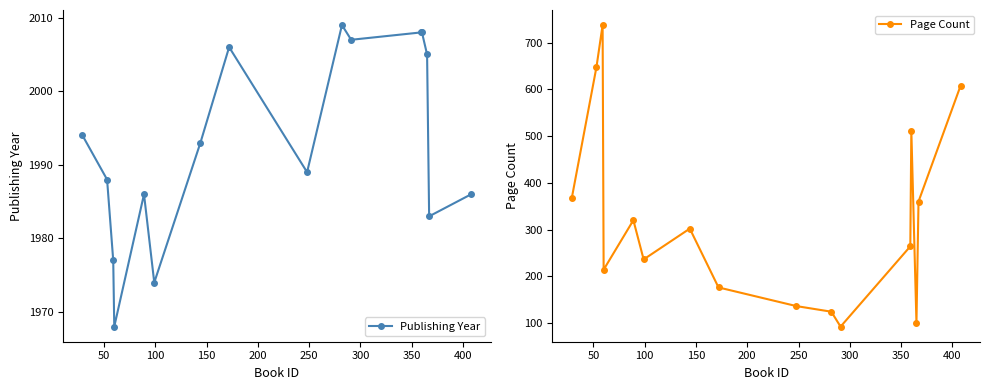

What is the minimum value for Publishing Year?

1968